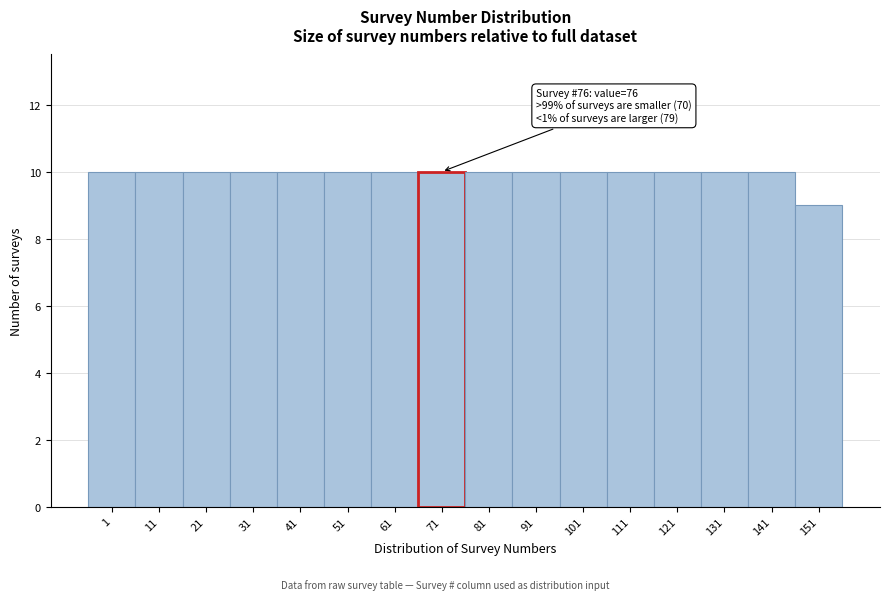

Reading right to left, what are all the values shown in this chart?

151=9	141=10	131=10	121=10	111=10	101=10	91=10	81=10	71=10	61=10	51=10	41=10	31=10	21=10	11=10	1=10